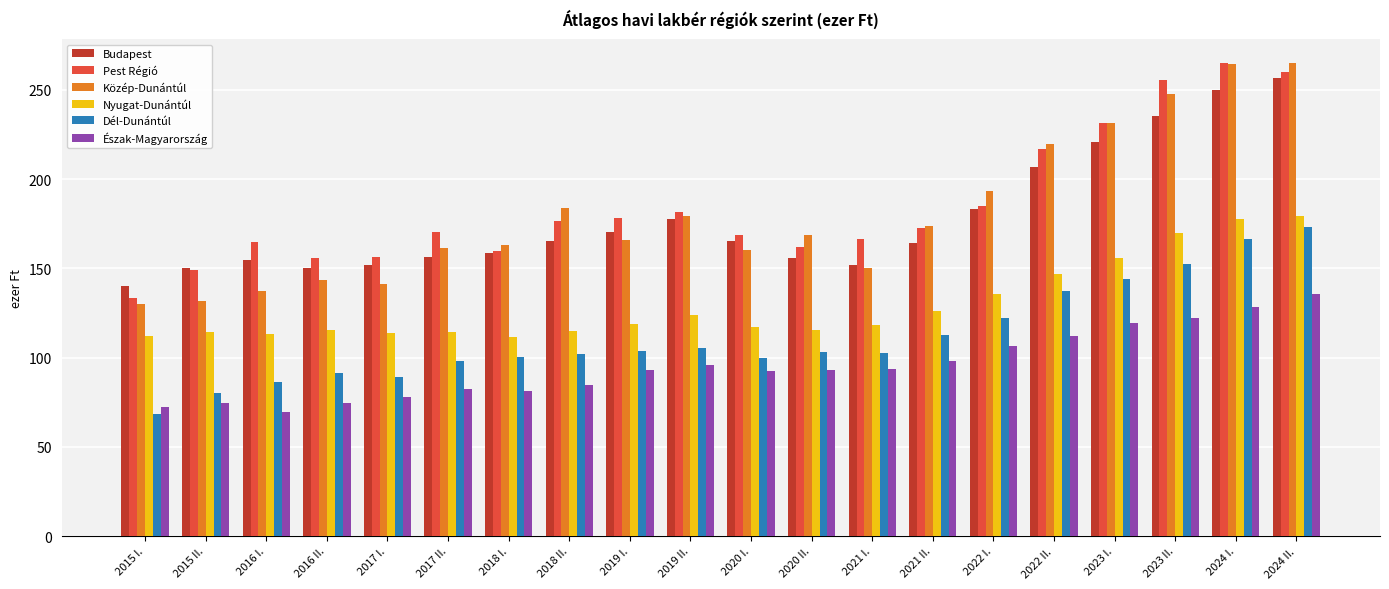

Is the value of Budapest at 2018 II. greater than the value of Dél-Dunántúl at 2020 II.?

Yes